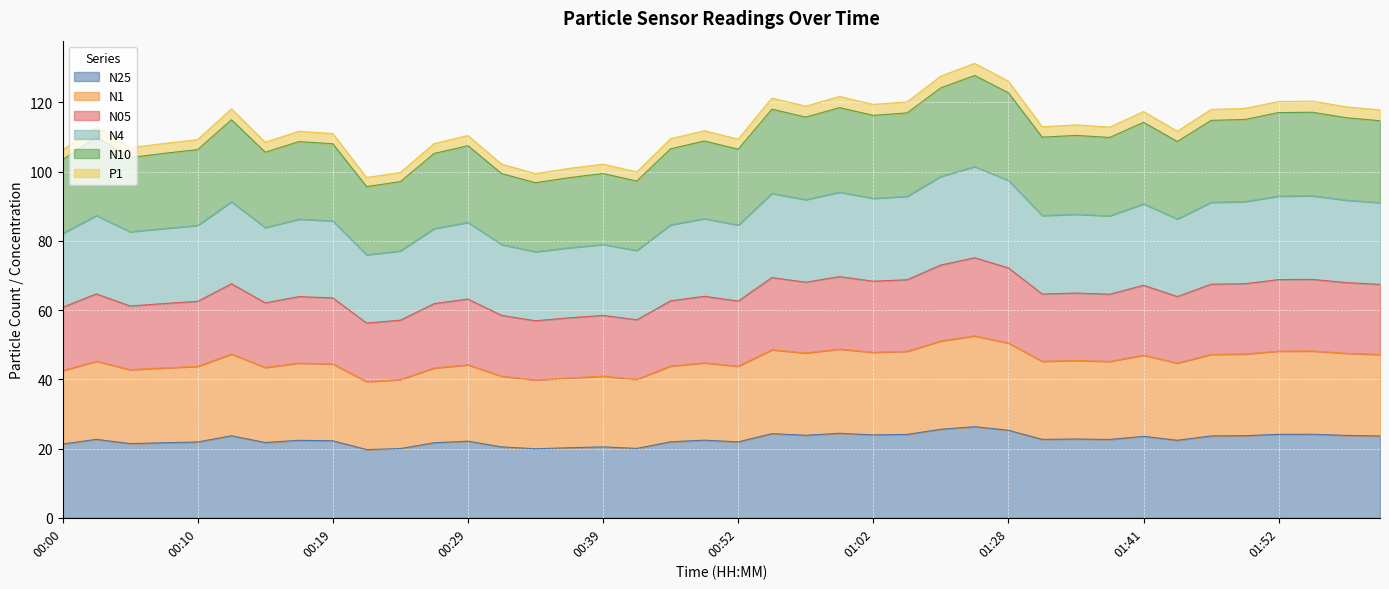

What is the label of the 9th point from the right?

01:39